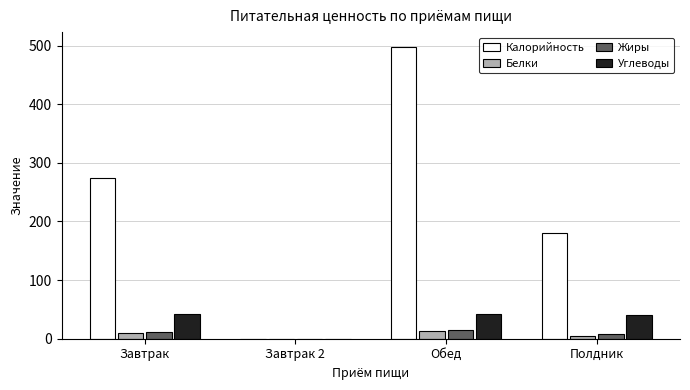

True or false: Жиры has a value of 14.5 at Обед.

True